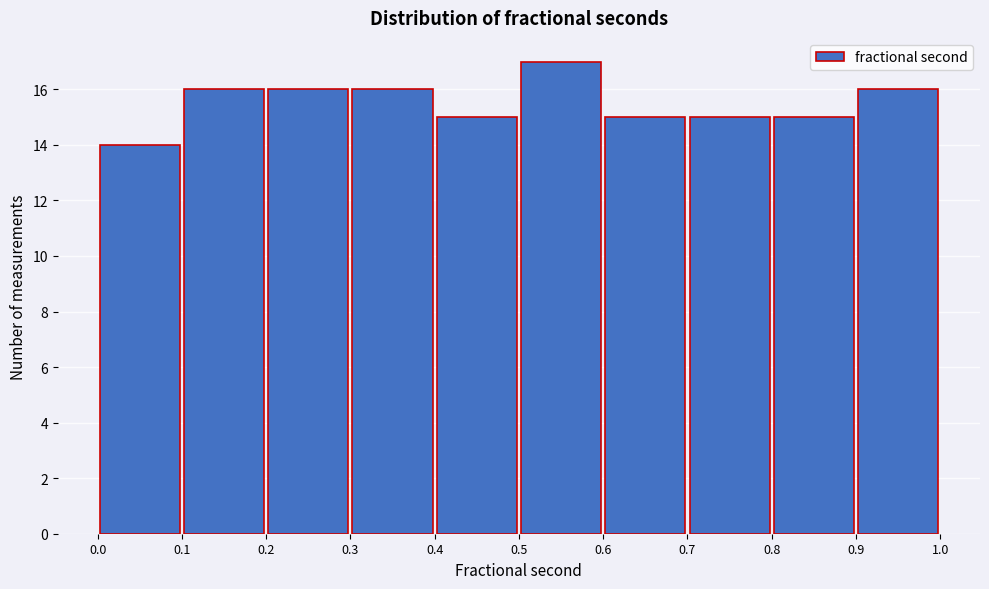

Over which range of the x-axis is the bar tallest?

0.5 to 0.6